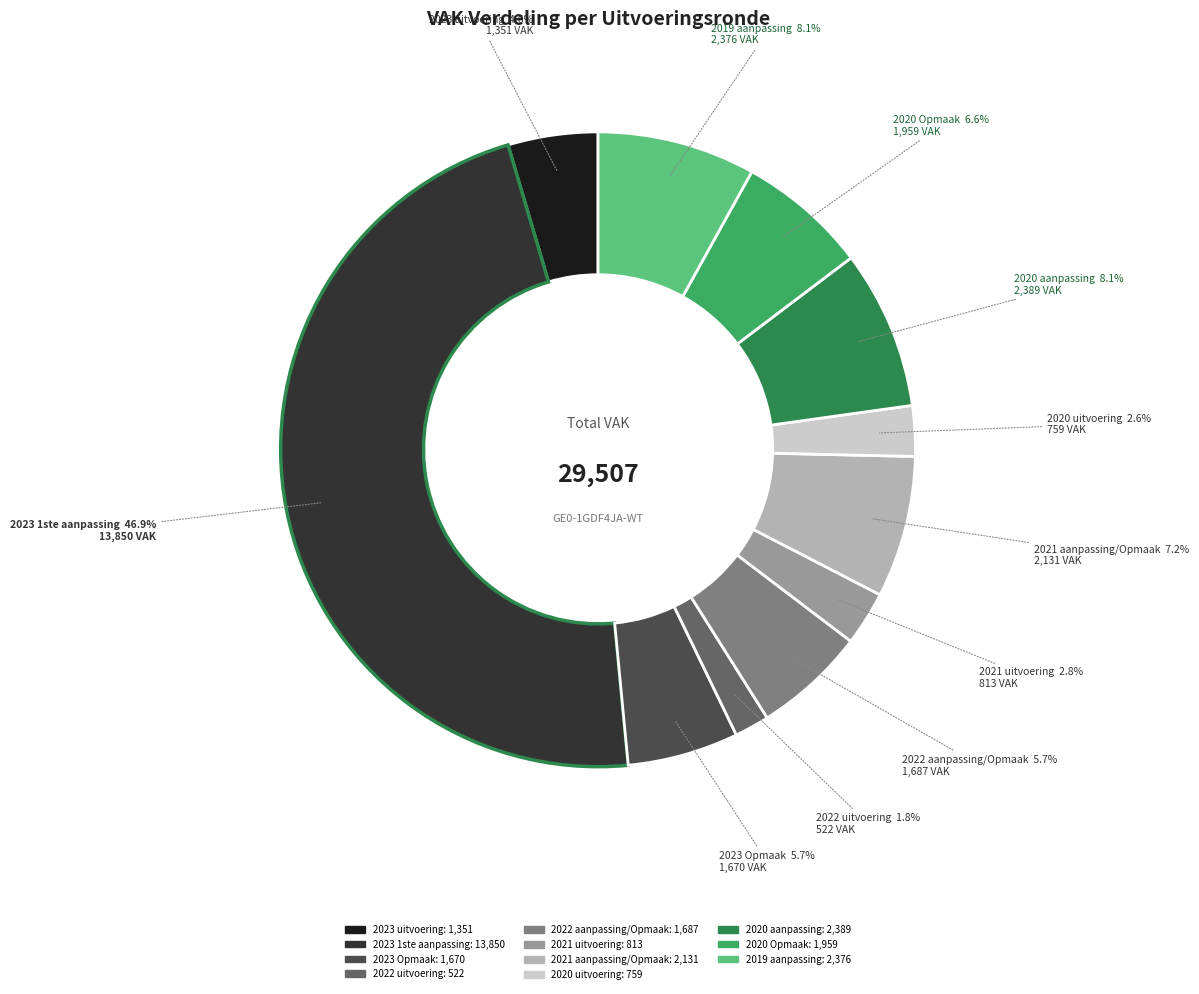

Is there a majority slice in this chart?

No